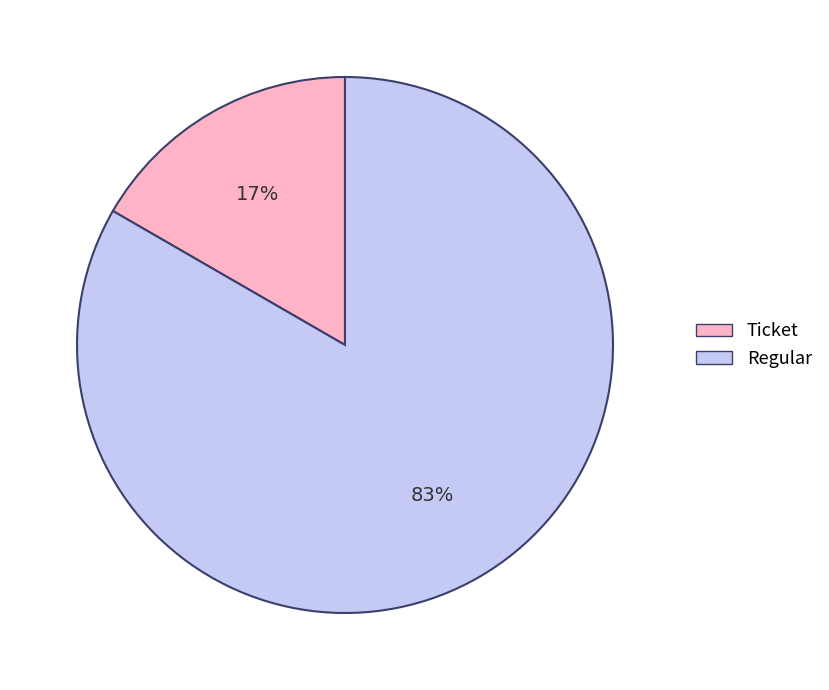

To the nearest percent, what is the average slice percentage?

50%